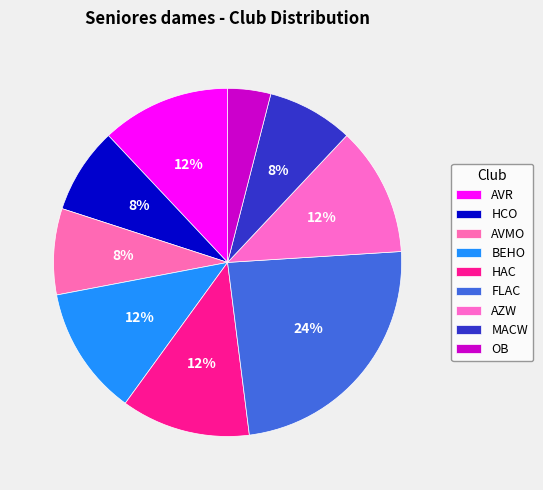

What percentage is the MACW slice, to the nearest percent?

8%